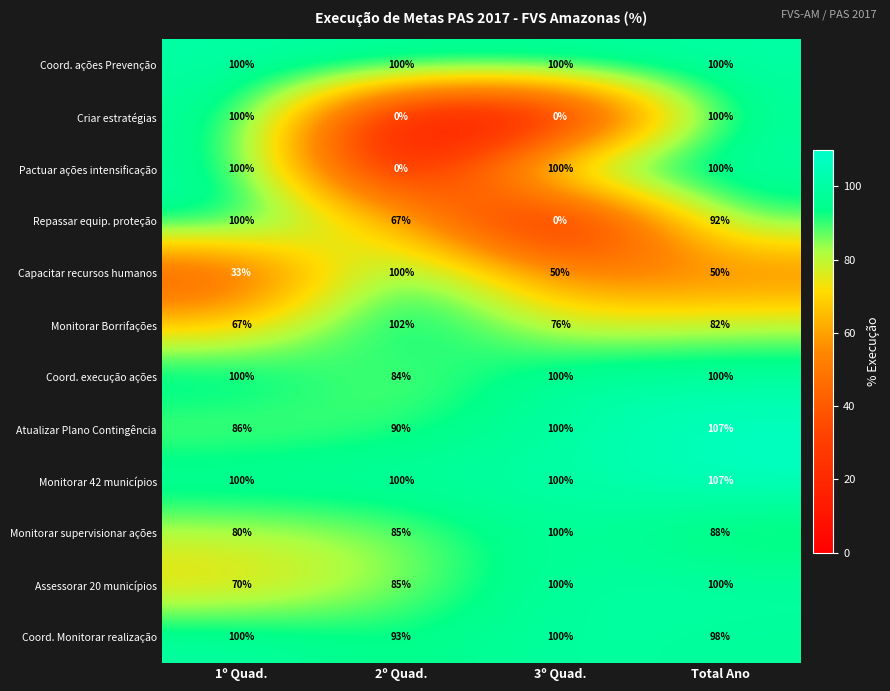

What is the total value across all series at 2º Quad.?

906